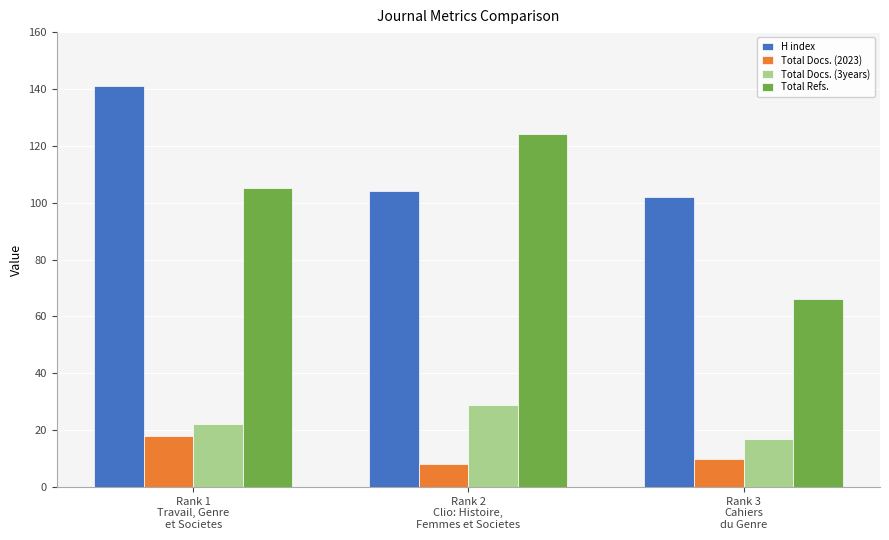

What is the value of the Total Docs. (2023) bar at the 2nd from the left?

8